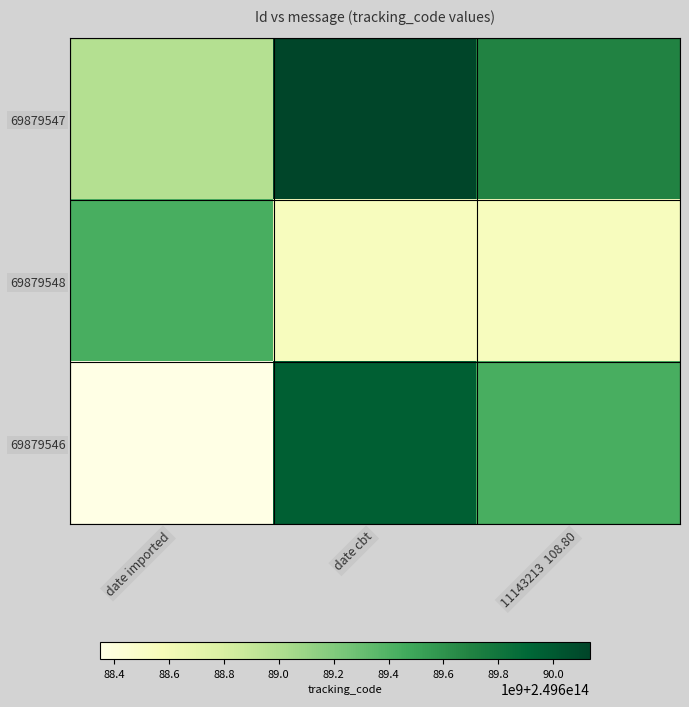

Count the number of data series in this chart.

3